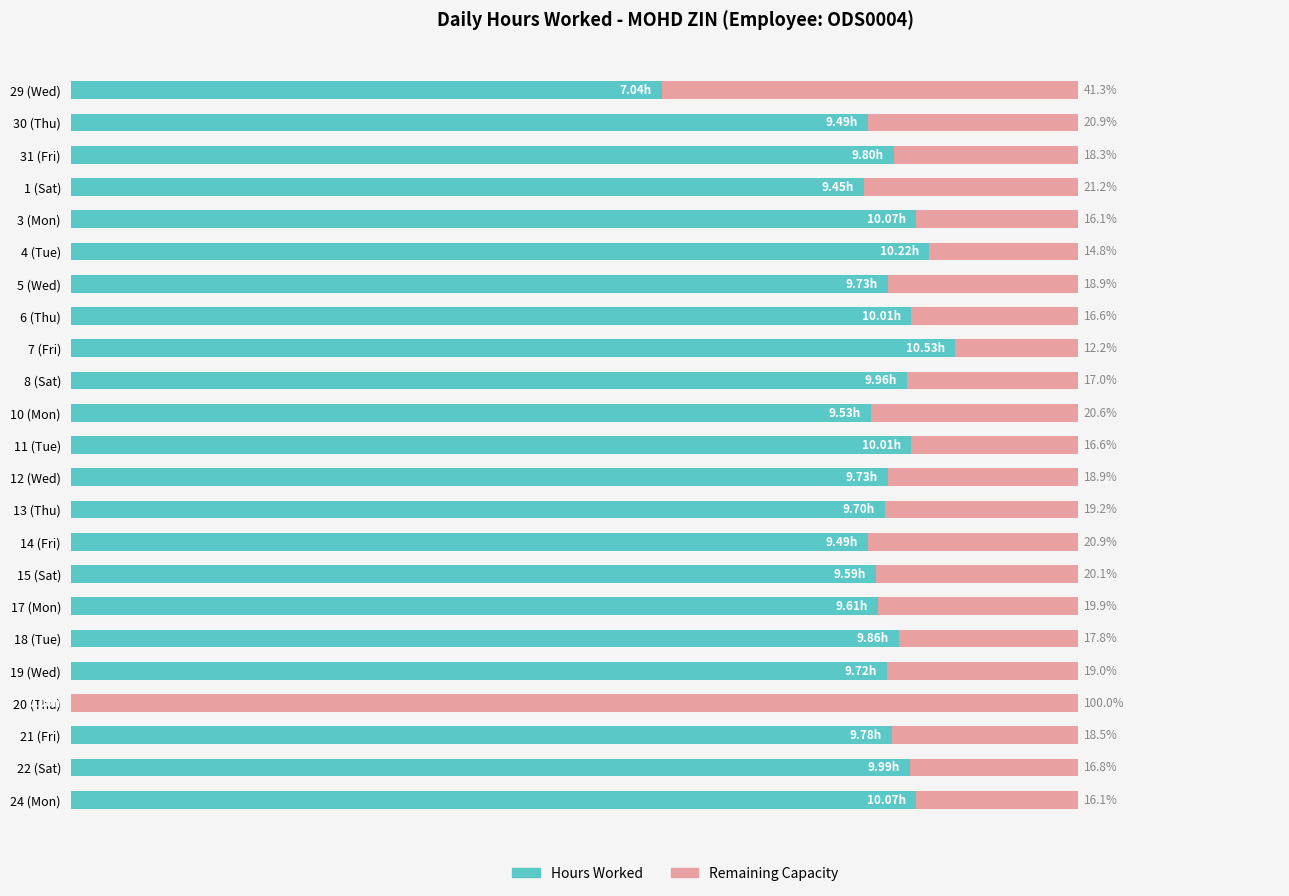

What are all the series names shown in the legend?

Hours Worked, Remaining Capacity